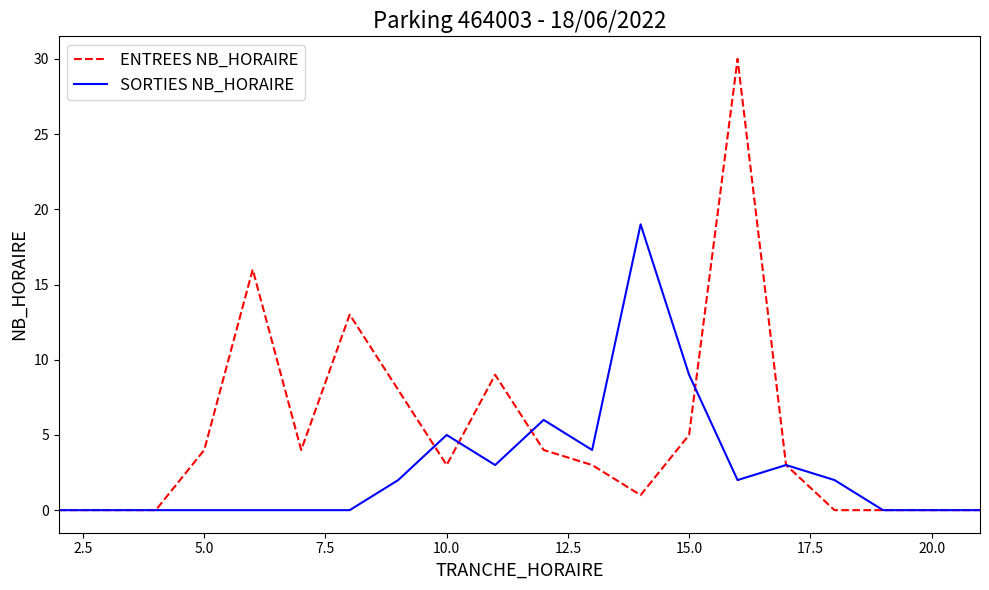

Which series has the largest total across all categories?

ENTREES NB_HORAIRE